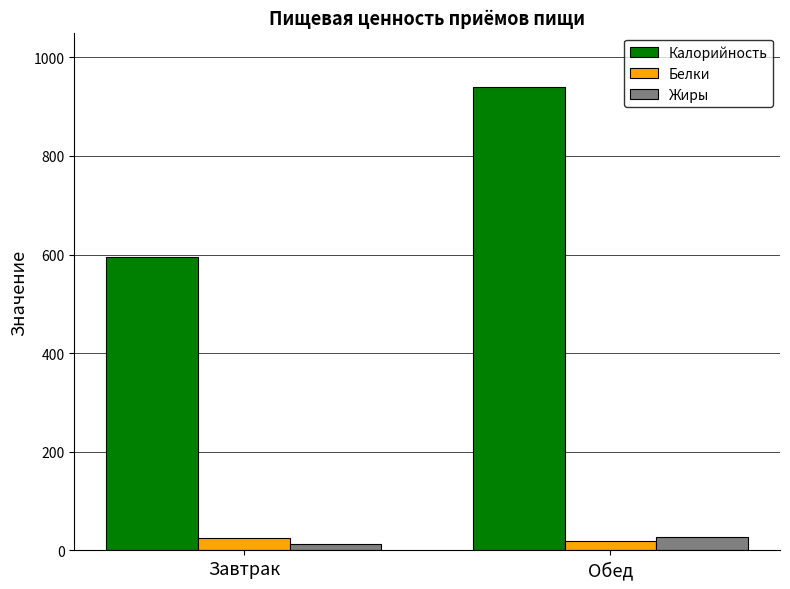

What is the label of the 2nd bar from the right?

Завтрак